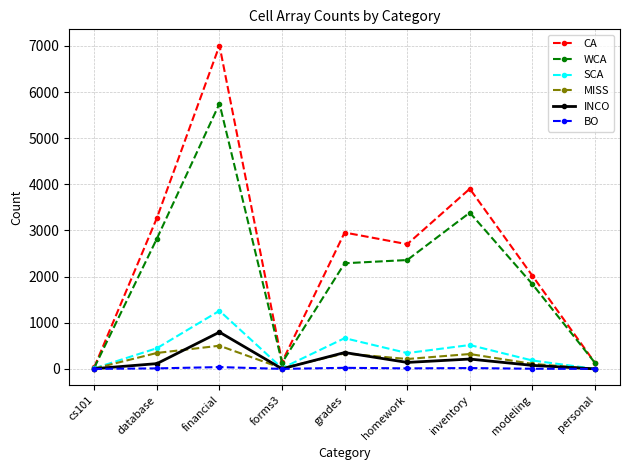

How many interior local peaks does the CA series have?

3